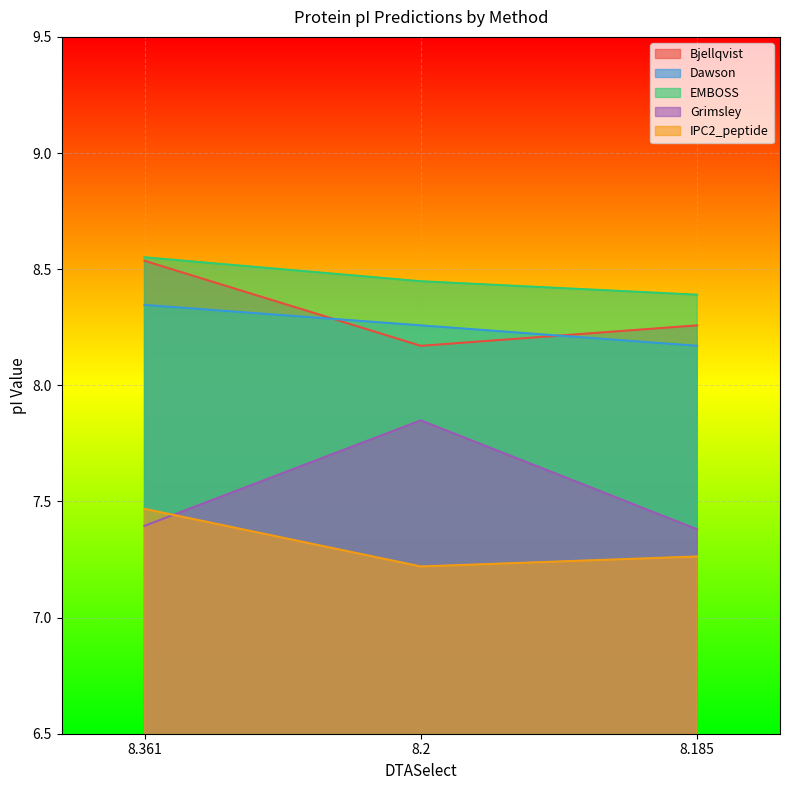

At which label is IPC2_peptide closest to 7?

8.2